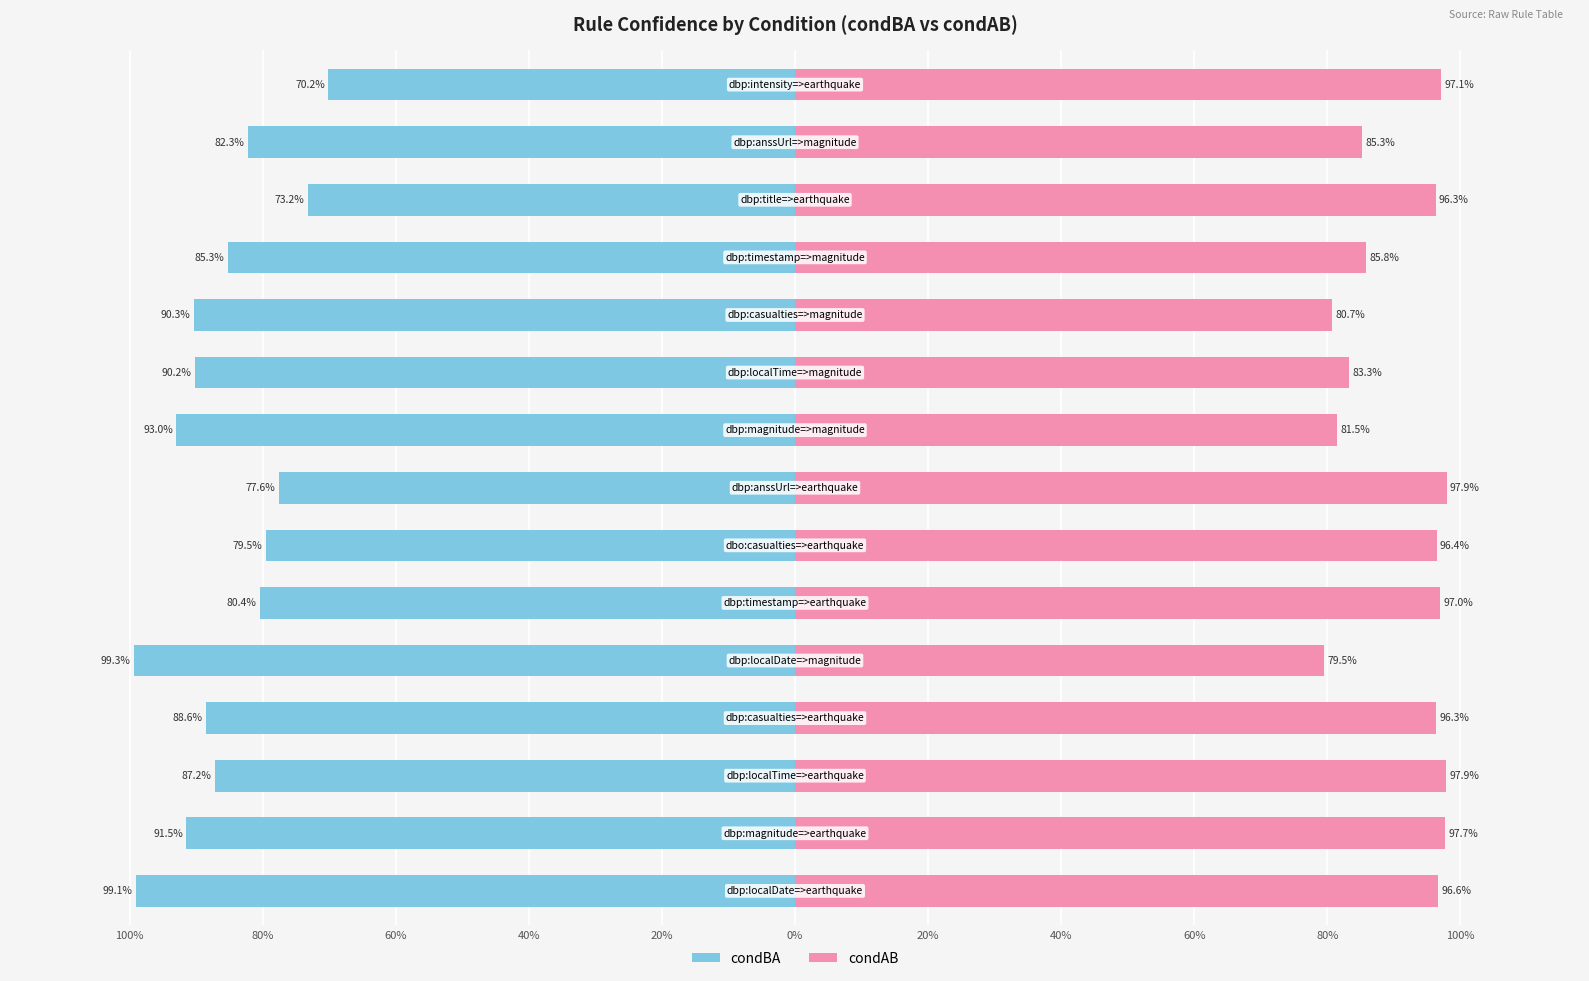

How many bars are there in each group?

2